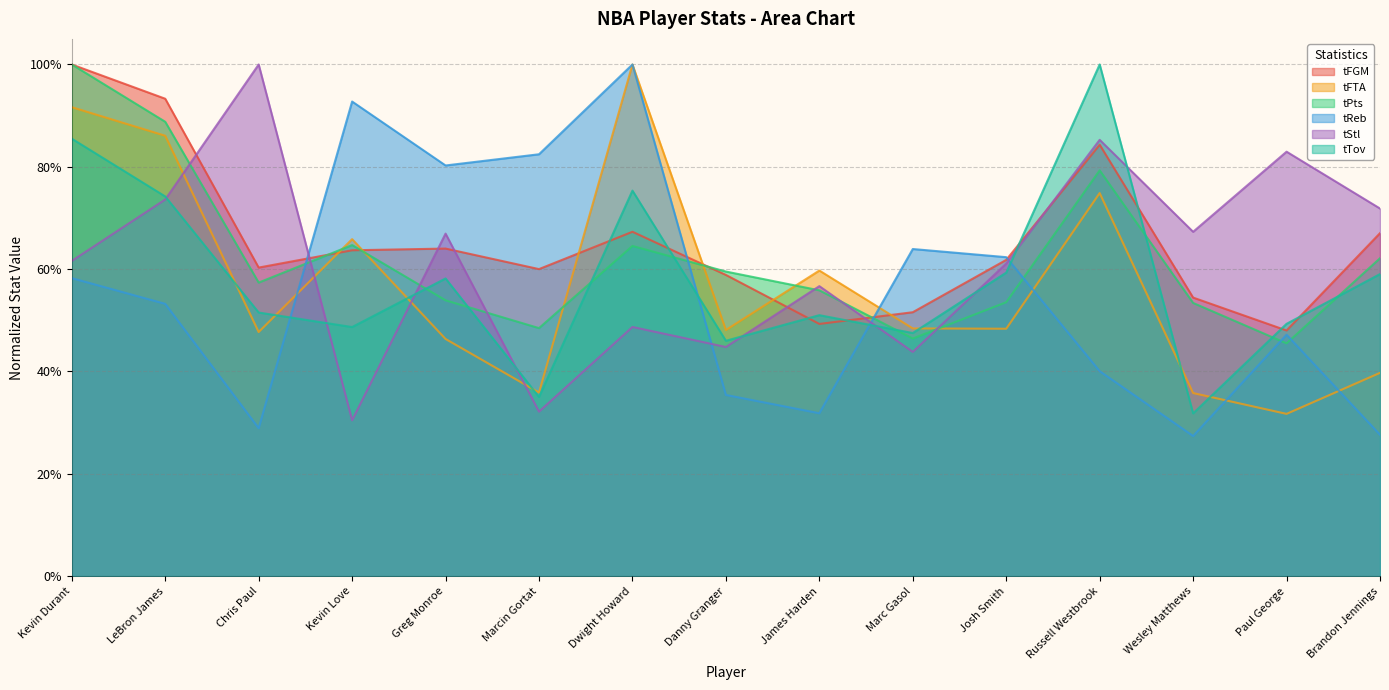

Which has a higher value, Wesley Matthews or Kevin Love?

Kevin Love